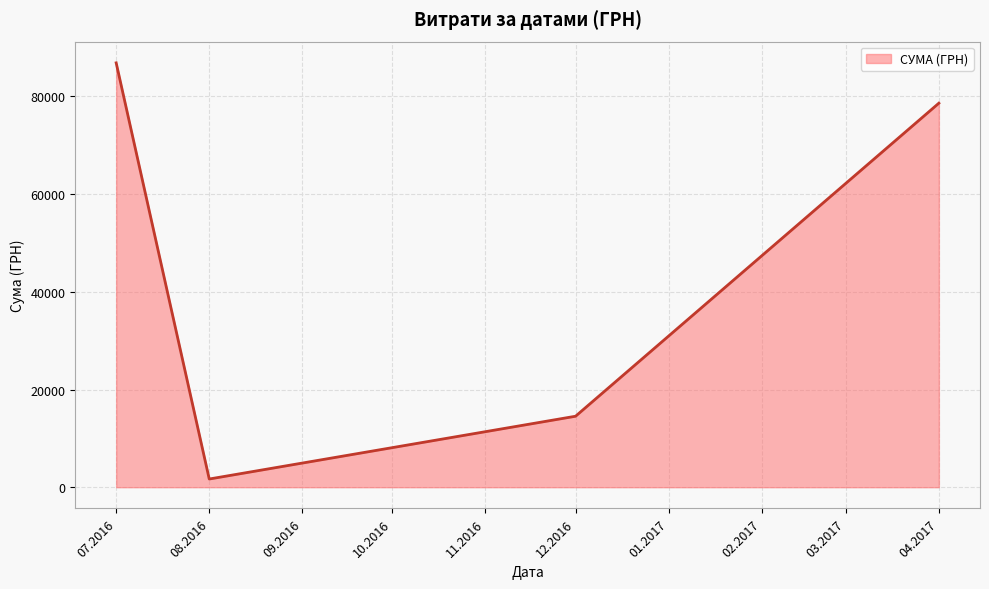

Reading left to right, extract all data points from this chart.

86855.2	1681.0	14530.0	78600.0